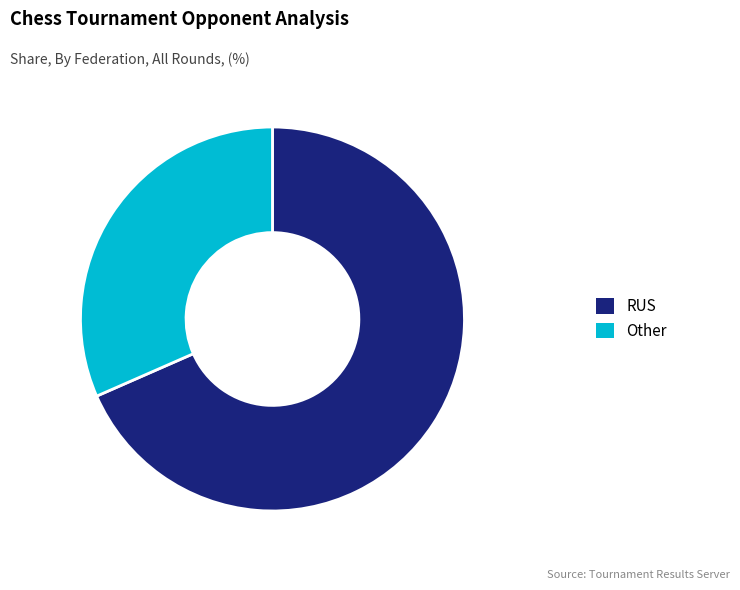

Is there any slice that represents more than half of the pie?

Yes